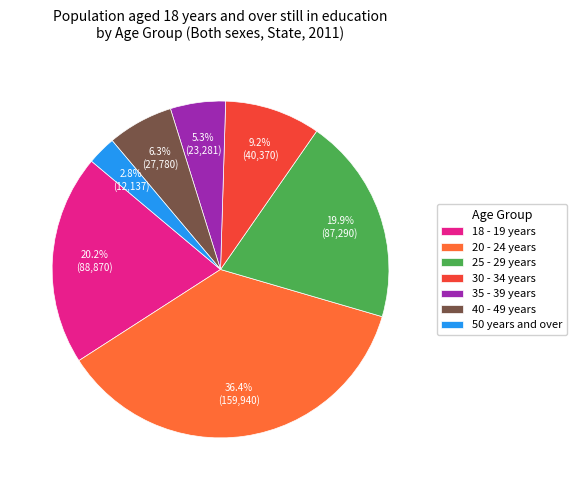

Does 50 years and over represent more than half of the total?

No